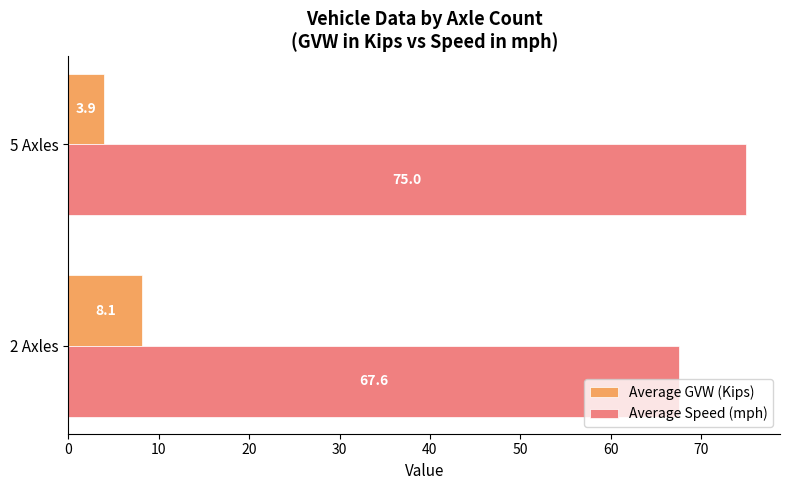

Is it true that Average GVW (Kips) equals 3.9 at 5 Axles?

True